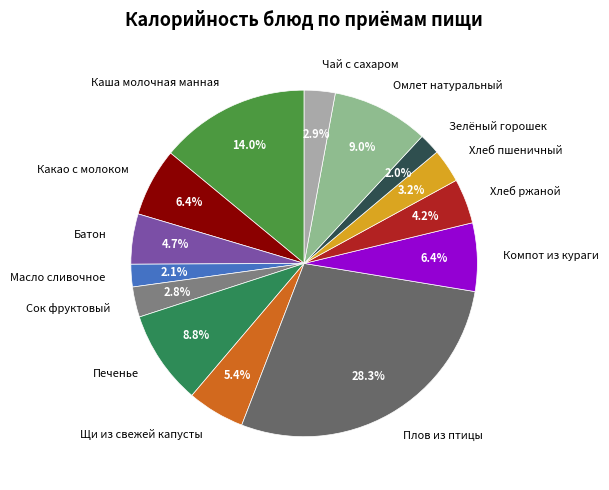

Is the sum of Сок фруктовый and Зелёный горошек greater than half?

No